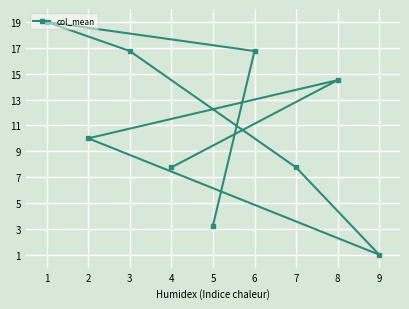

What is the sum of the values at 3 and 4?

24.5